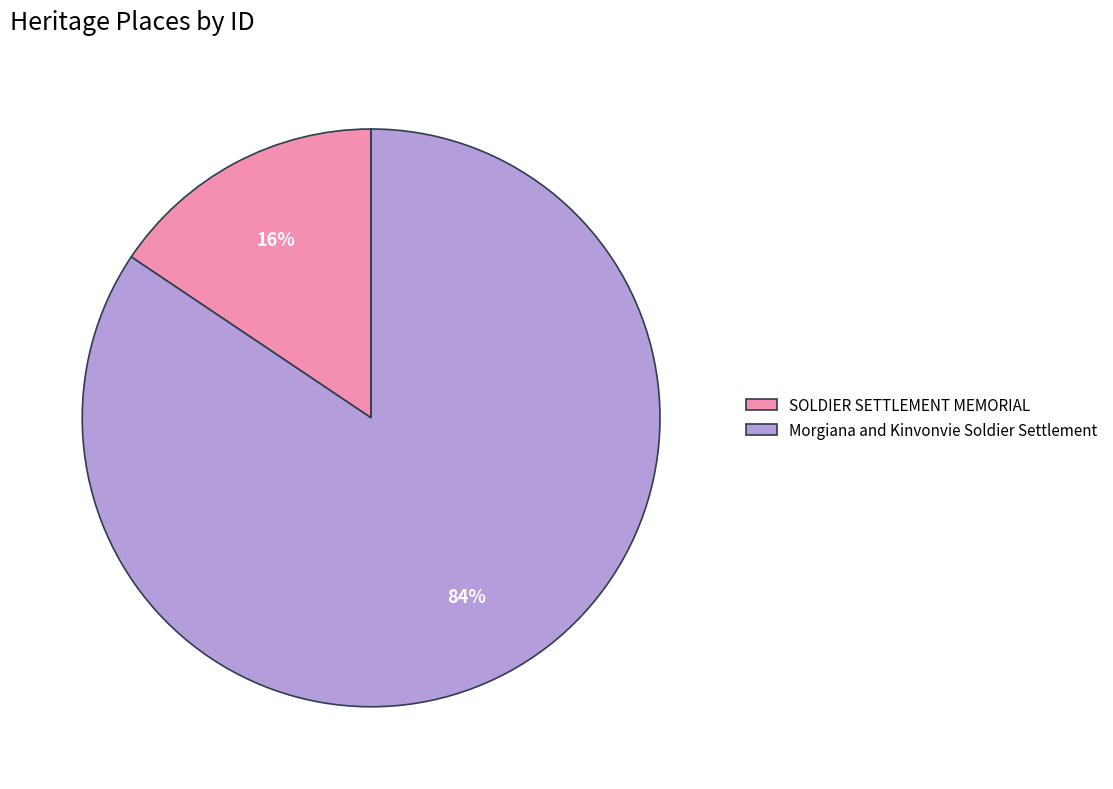

Combined, do Morgiana and Kinvonvie Soldier Settlement and SOLDIER SETTLEMENT MEMORIAL account for over 50%?

Yes